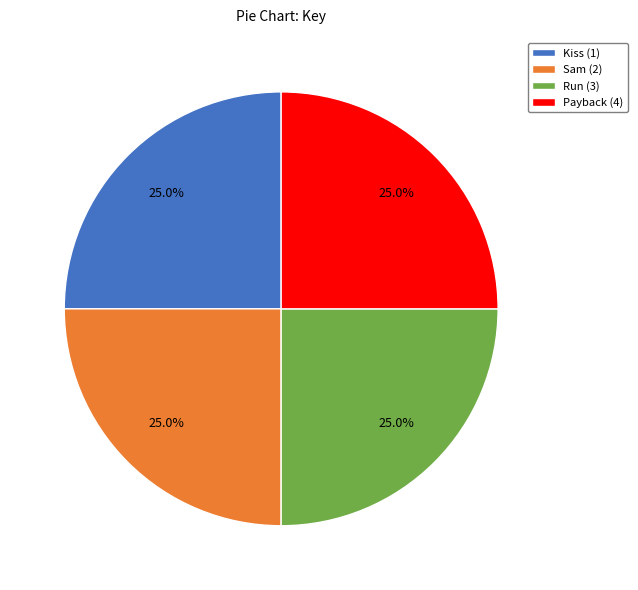

What percentage is the Kiss (1) slice, to the nearest percent?

25%